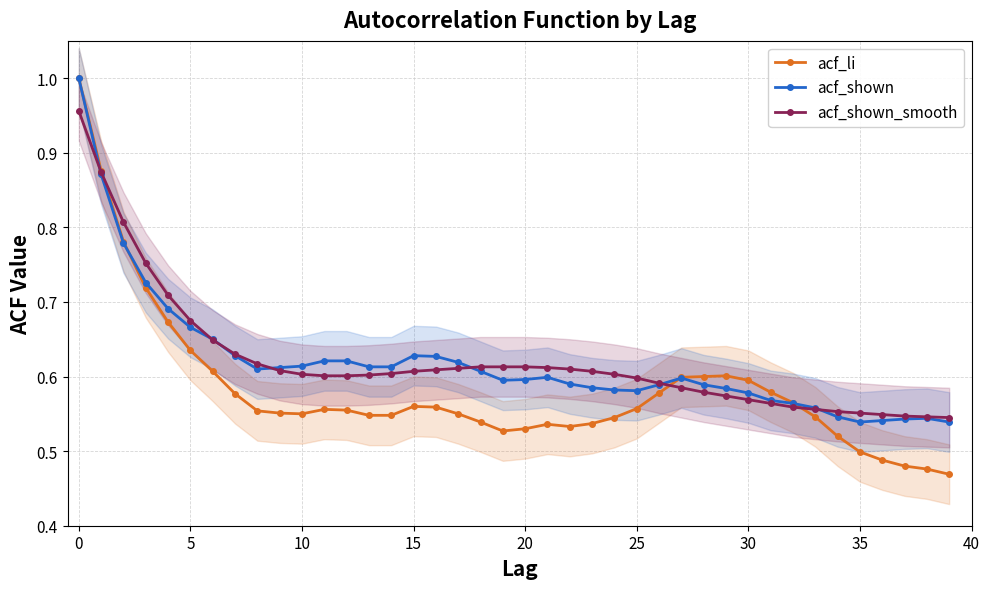

Which series changed the most between 12 and 16?

acf_shown_smooth